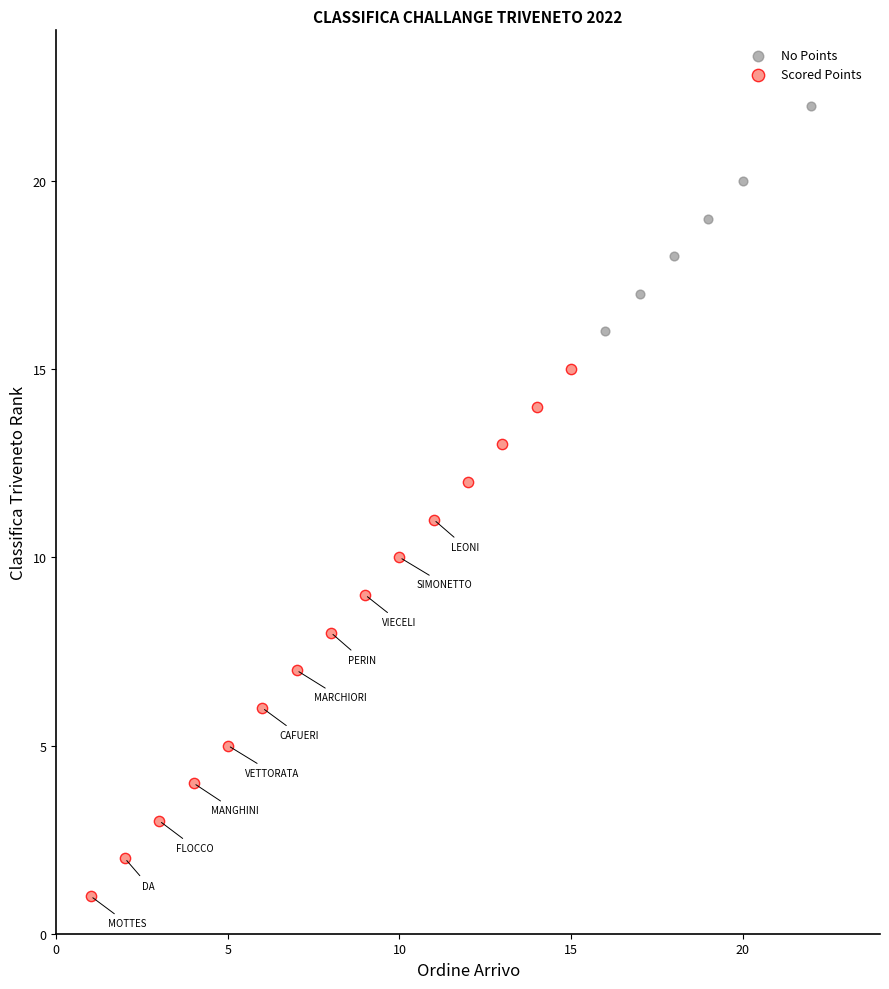

Which series has the largest Y range (max minus min)?

Scored Points